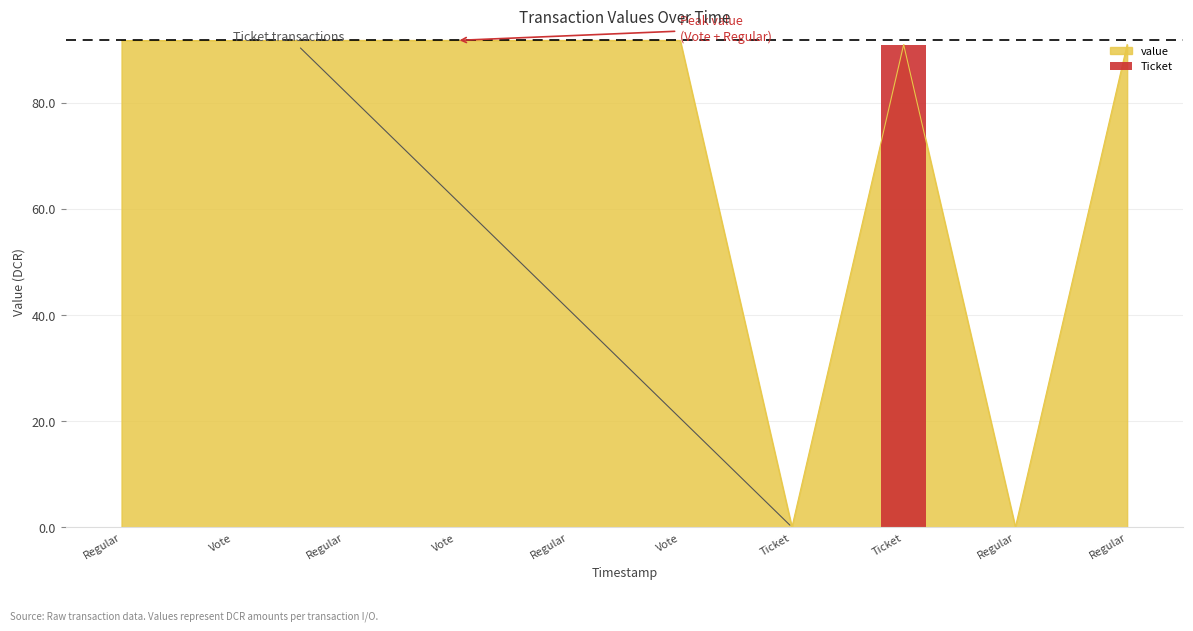

What is the difference between the maximum and second lowest values?

91.7